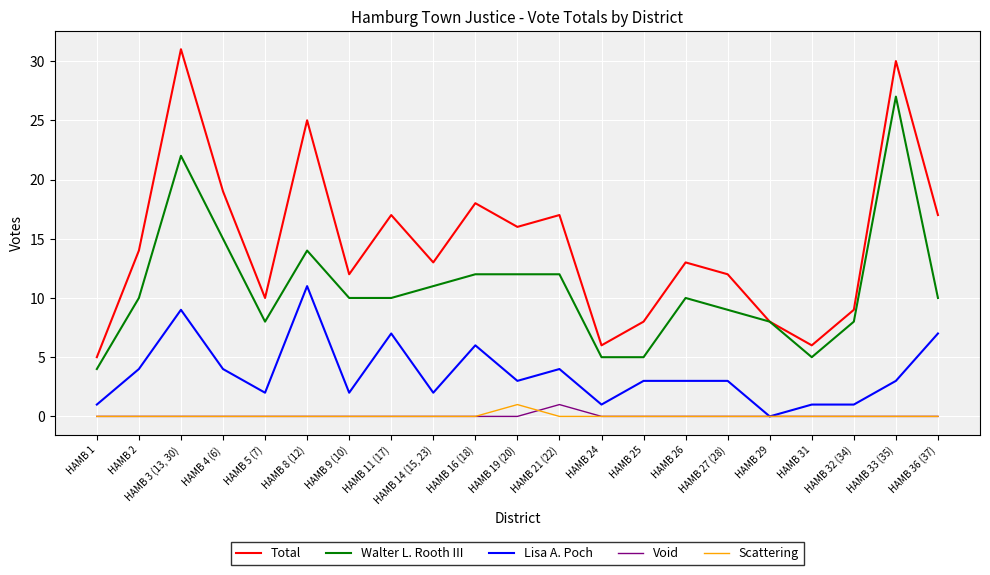

Where does the Lisa A. Poch series first go above 3?

HAMB 2